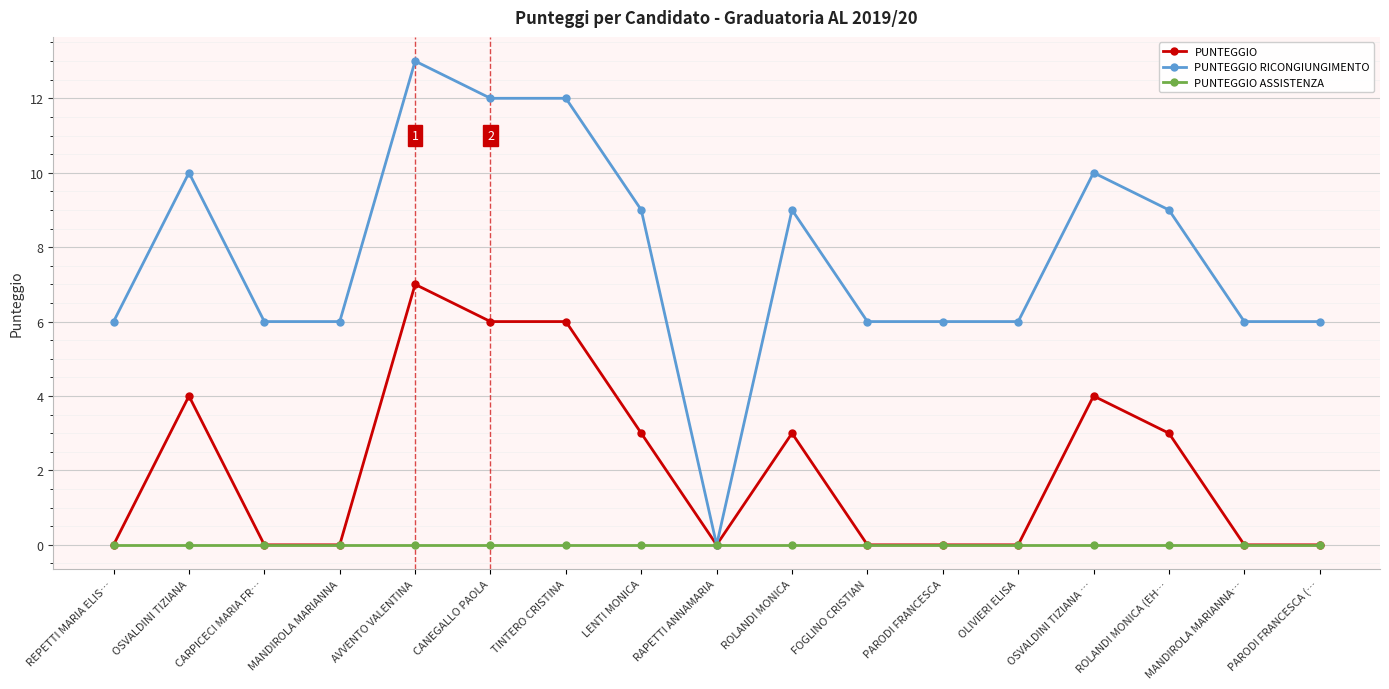

Which series has the largest range (max minus min)?

PUNTEGGIO RICONGIUNGIMENTO